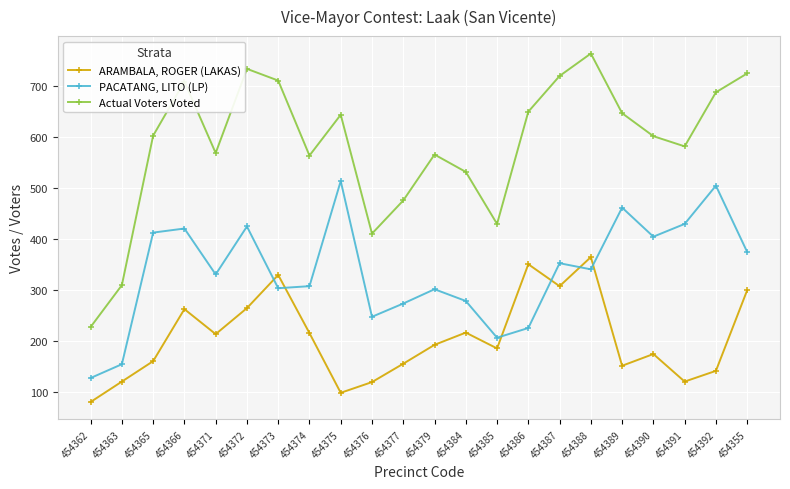

Rank the series by their maximum value, from highest to lowest.

Actual Voters Voted, PACATANG, LITO (LP), ARAMBALA, ROGER (LAKAS)